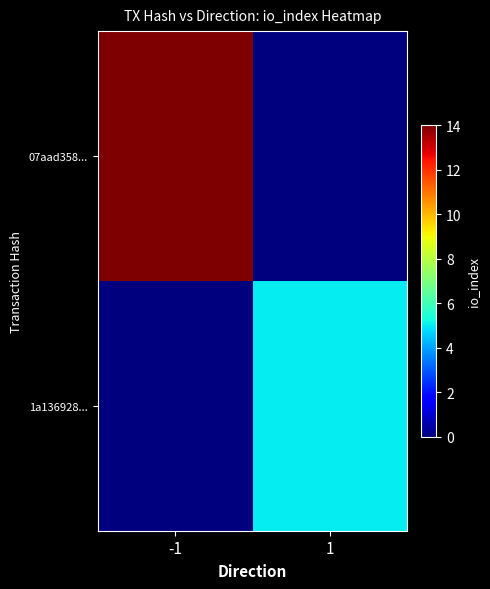

Which category has the lowest value across all series?

1